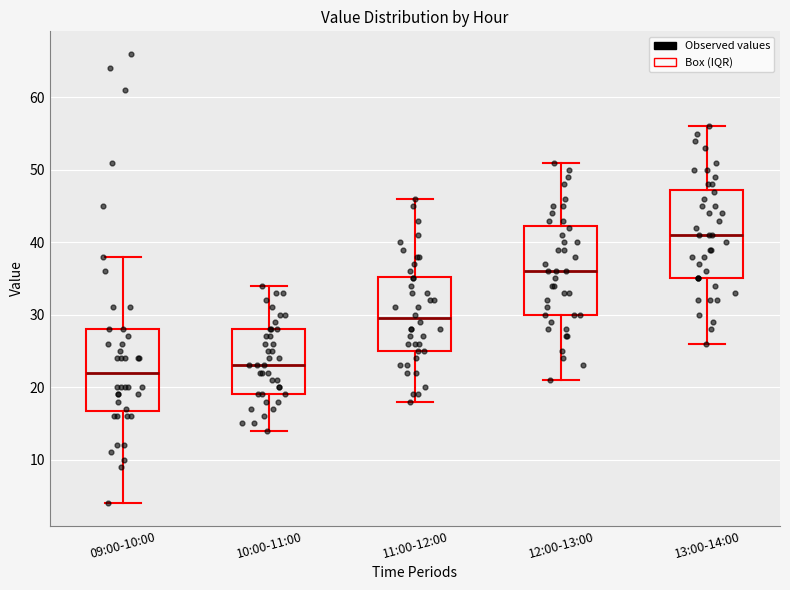

Where does the lower whisker of the box for 12:00-13:00 end on the y-axis? The values are not printed on the chart, so give them approximately, as read against the axis.

21